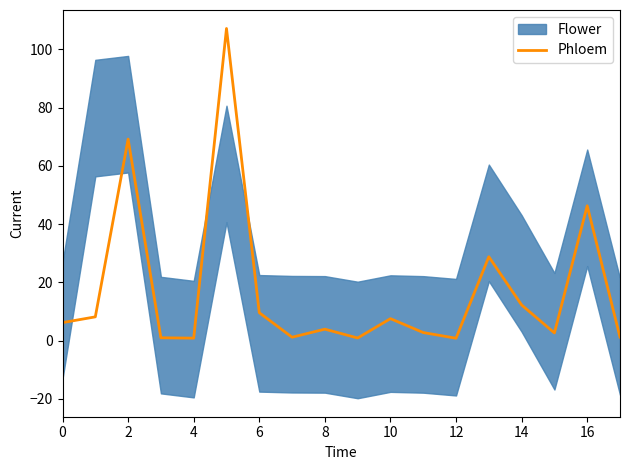

The value of Phloem at 16 is 46.3. True or false?

True